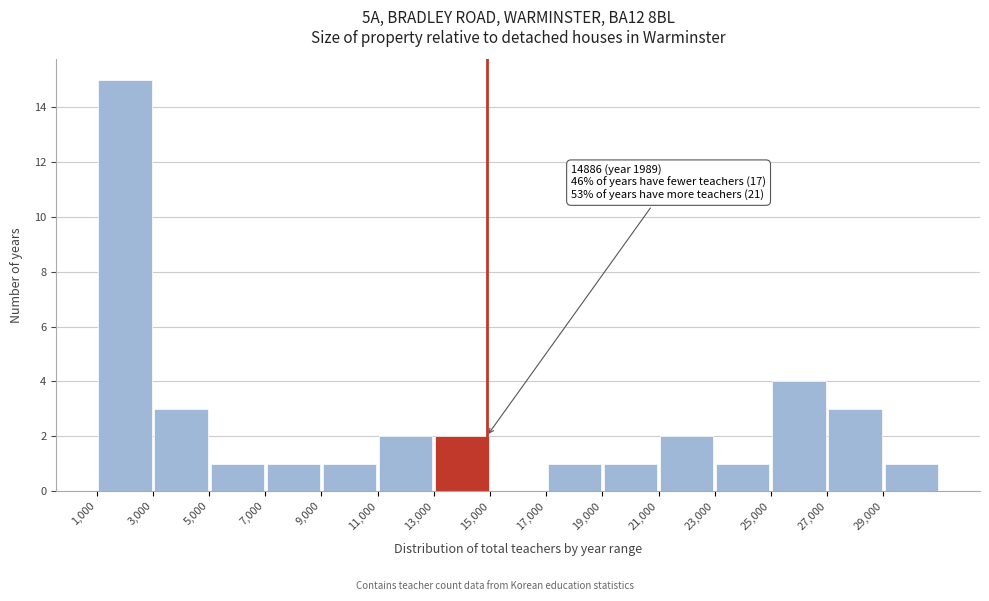

Which range on the x-axis has the tallest bar?

1000 to 3000